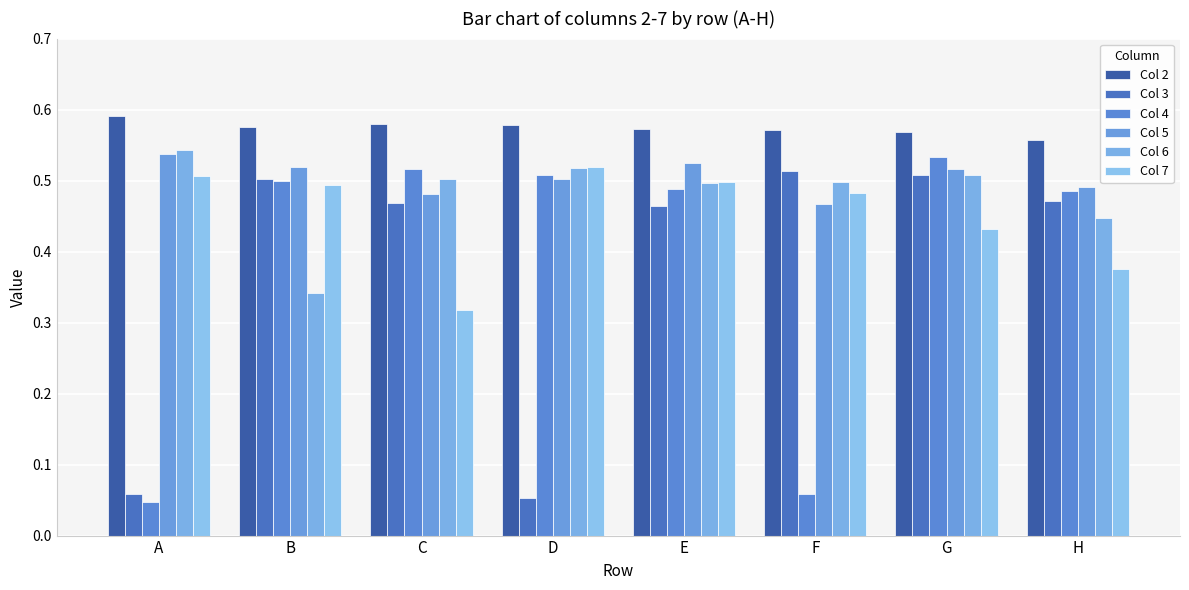

Count the number of categories in the chart.

8